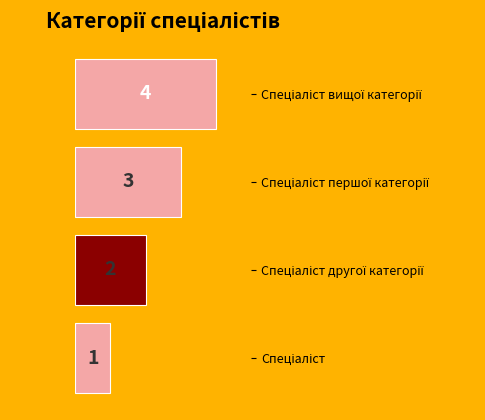

What is the greatest value displayed?

4